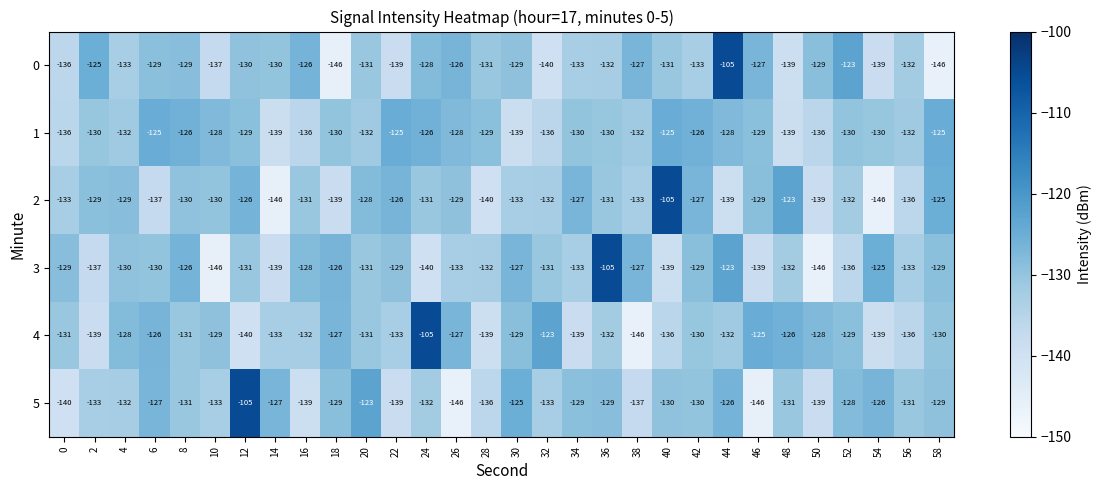

What is the difference between the maximum and minimum values in the 1 series?

14